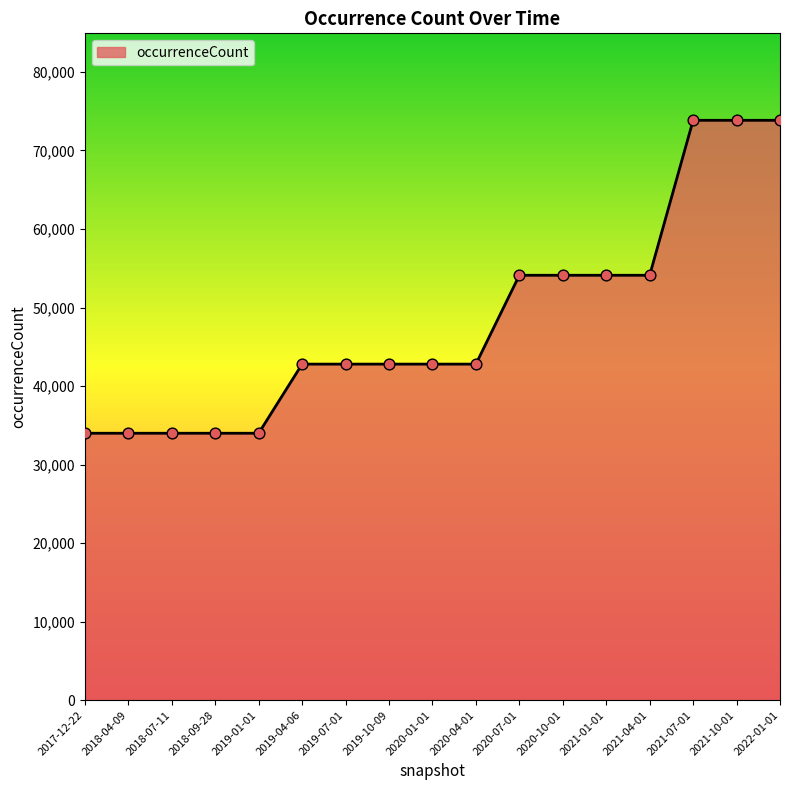

Between 2021-10-01 and 2018-04-09, which is larger?

2021-10-01